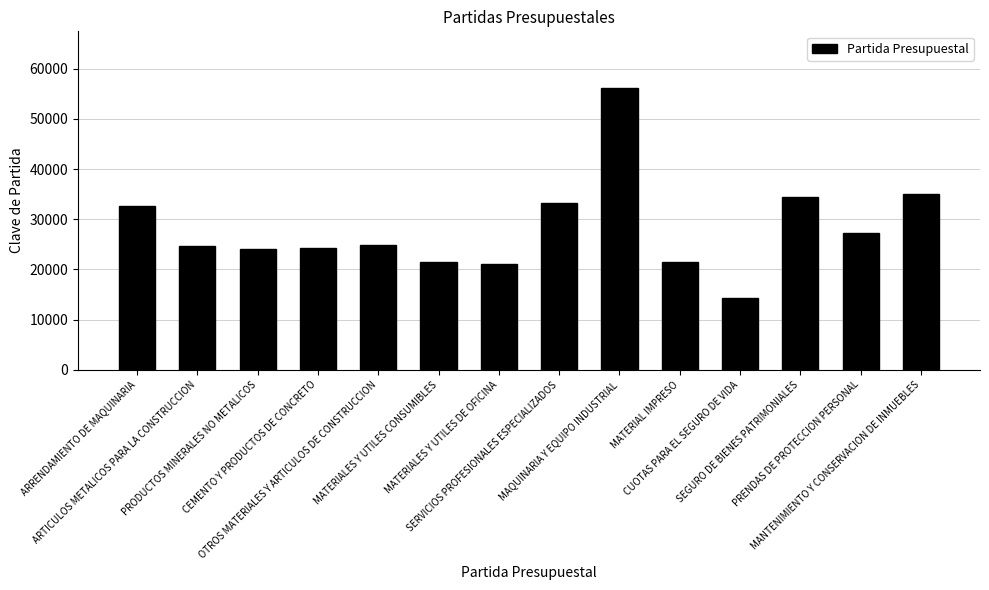

What is the smallest value displayed?

14401